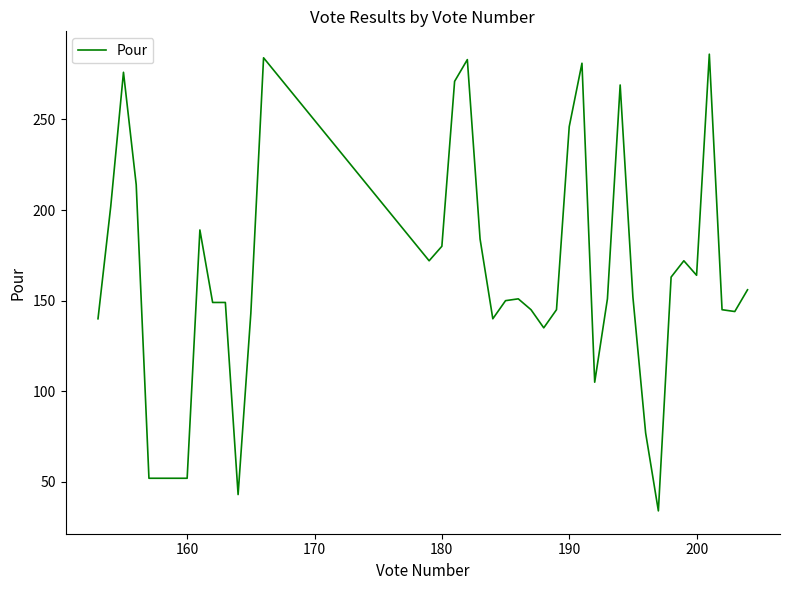

What is the minimum value shown in the chart?

34